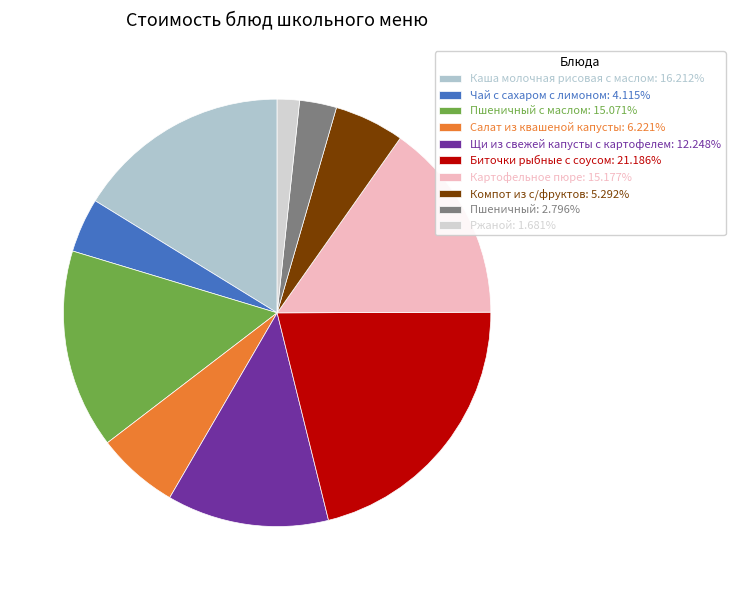

How many segments does this pie chart have?

10